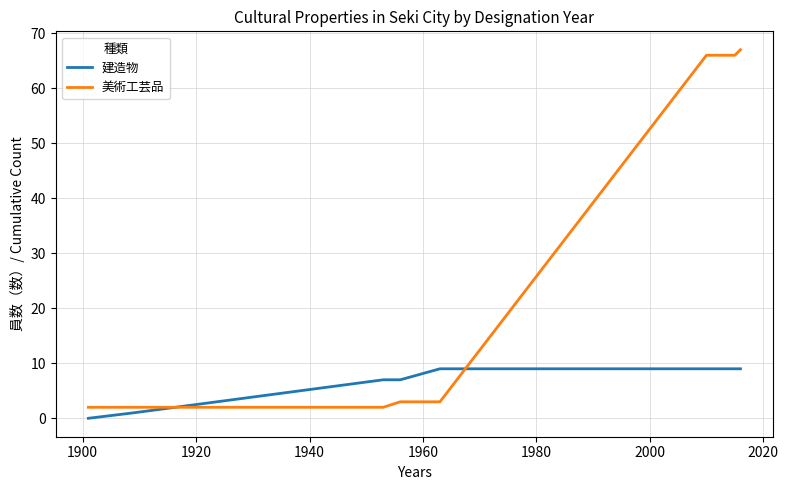

List the series in order of their overall mean, highest first.

美術工芸品, 建造物